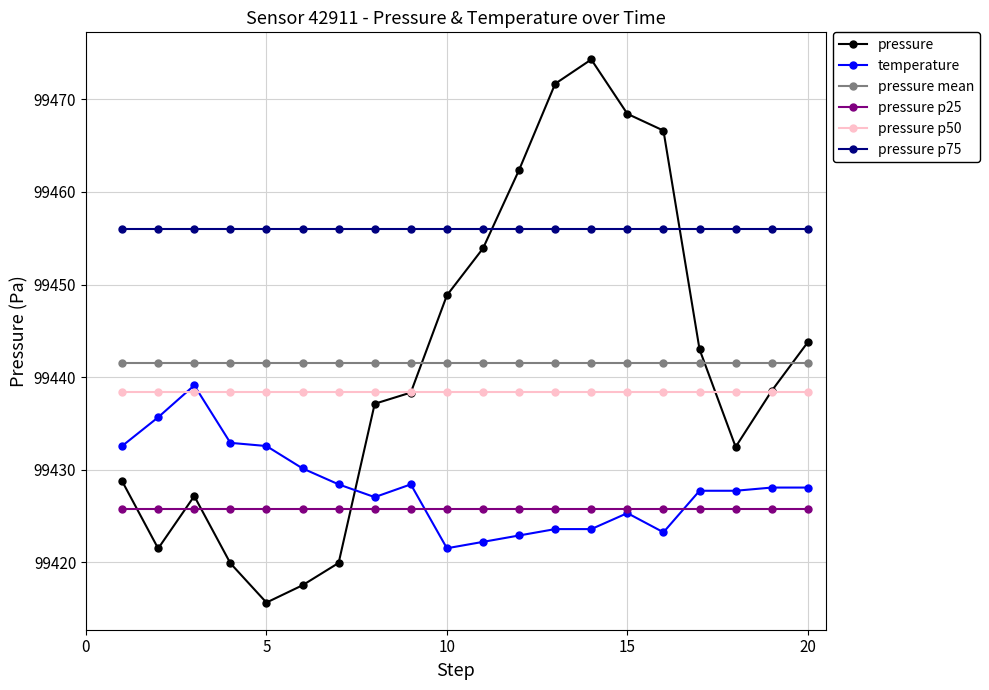

True or false: temperature and pressure mean cross at least once.

False